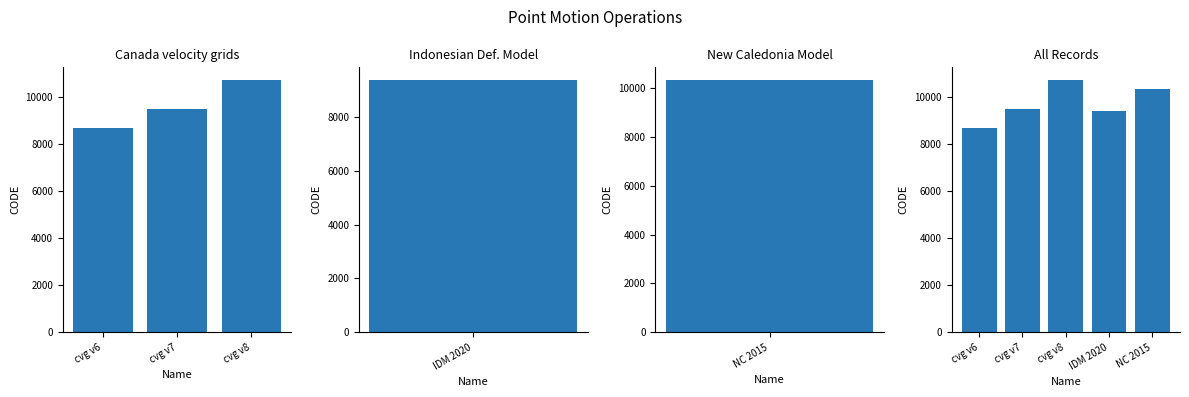

At which label is the value closest to 9691?

cvg v7